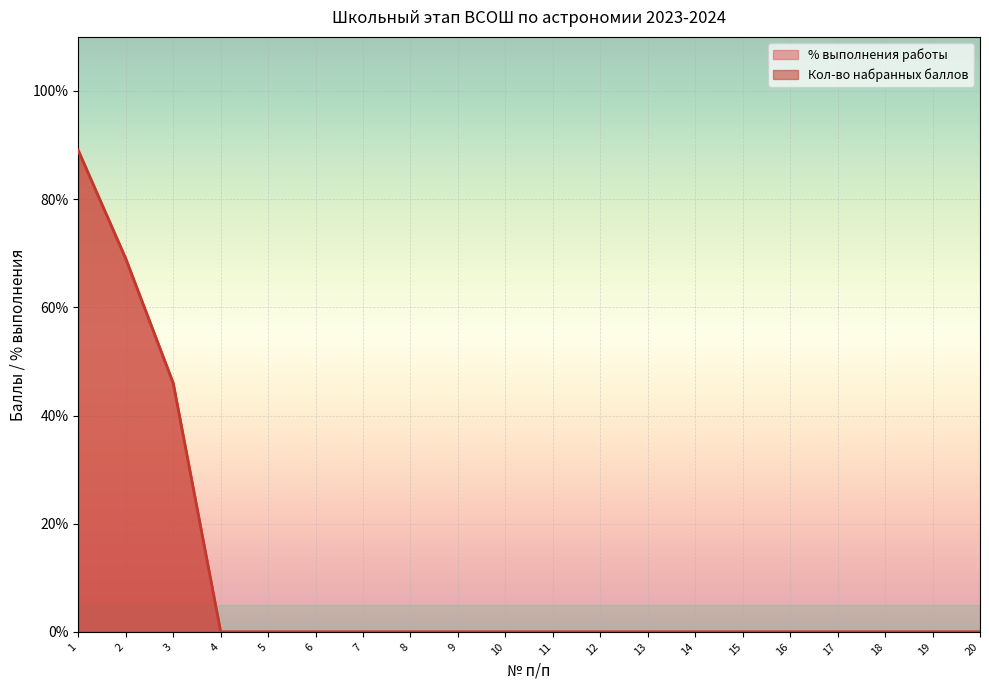

What is the sum of all % выполнения работы values?

204